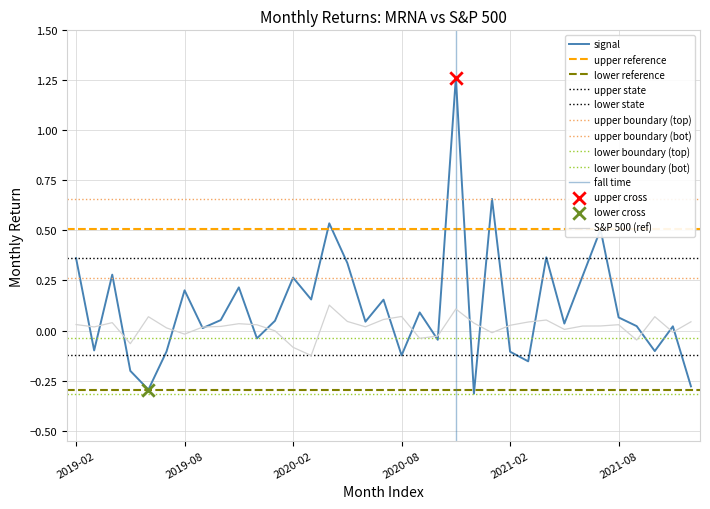

Which series has the widest spread of Y values?

R(MRNA)